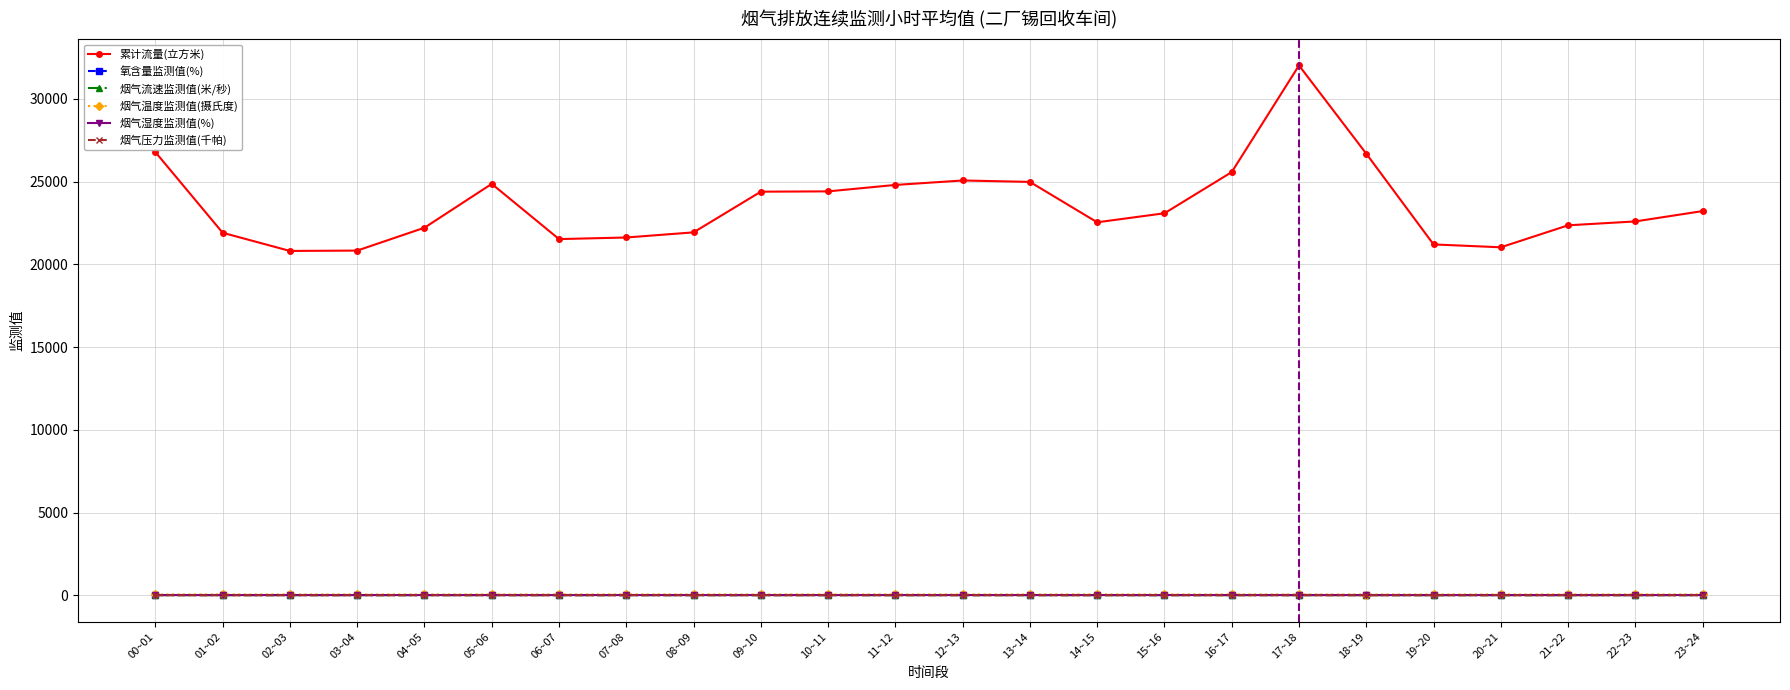

At how many categories does at least one series exceed 29121?

1